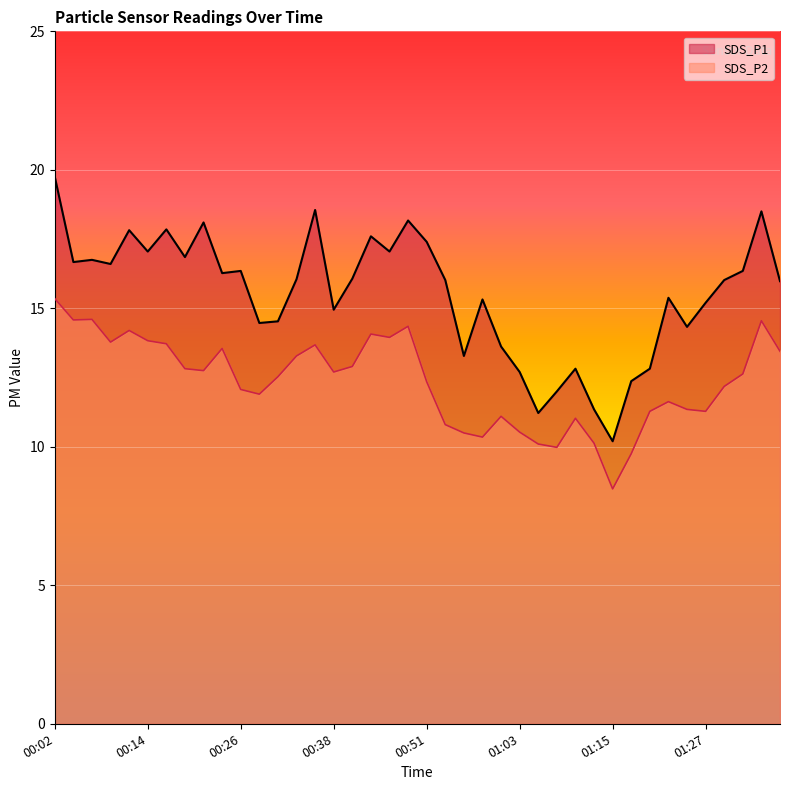

What is the difference between the maximum and minimum values in the SDS_P2 series?

6.9